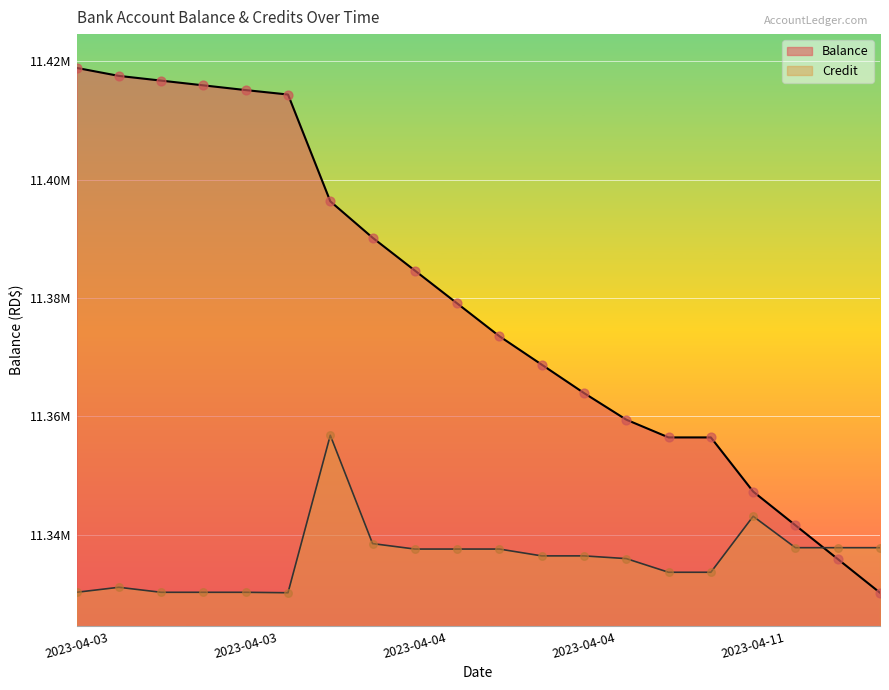

Which series reaches the minimum Y coordinate?

Balance